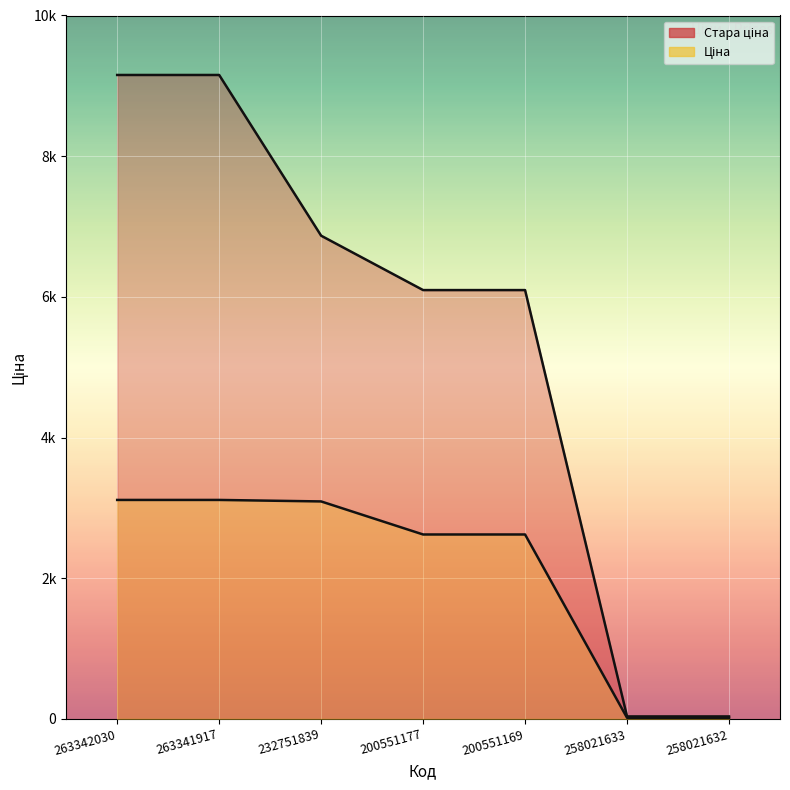

Which series has the largest total across all categories?

Стара ціна